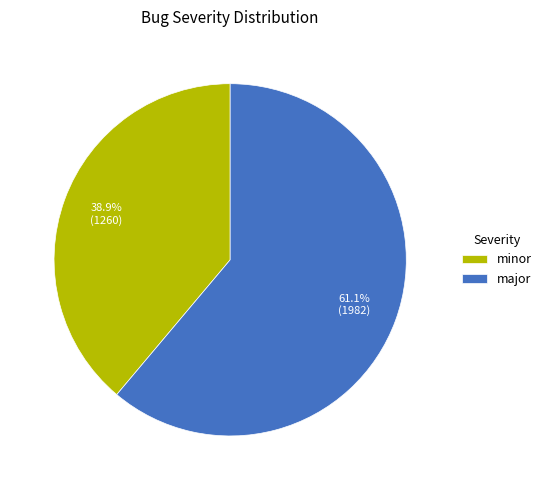

What is the total percentage of major and minor?

100.0%